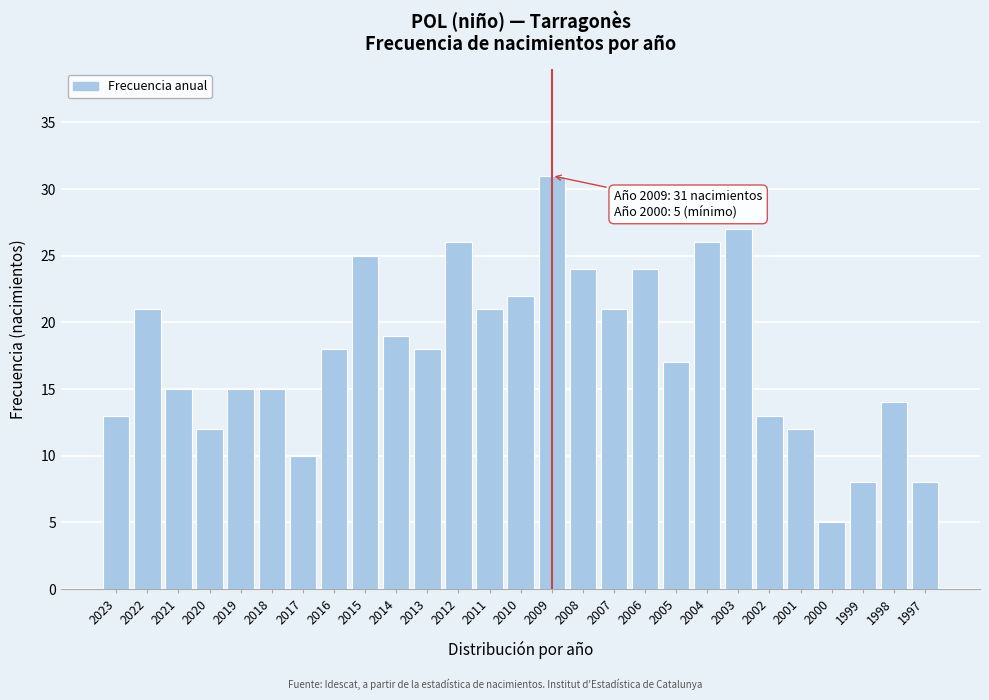

Reading right to left, list all the values displayed in this chart.

1997=8	1998=14	1999=8	2000=5	2001=12	2002=13	2003=27	2004=26	2005=17	2006=24	2007=21	2008=24	2009=31	2010=22	2011=21	2012=26	2013=18	2014=19	2015=25	2016=18	2017=10	2018=15	2019=15	2020=12	2021=15	2022=21	2023=13